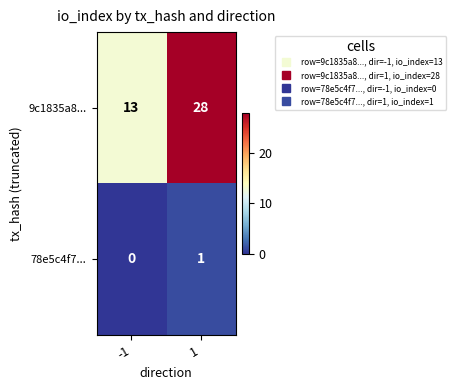

How many distinct data groups are displayed?

2